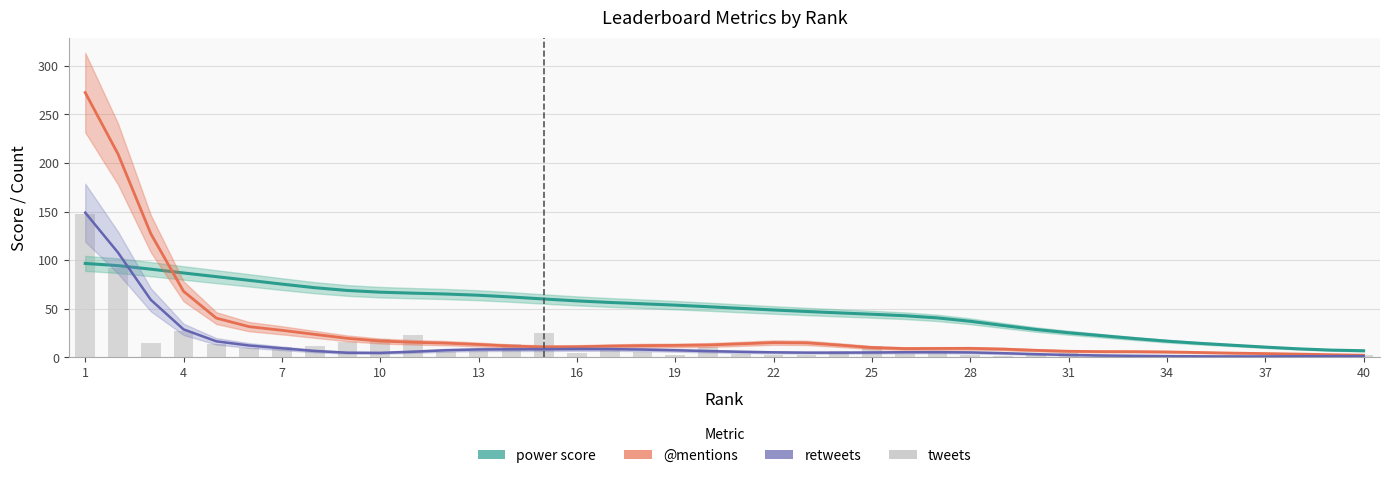

Which category has the highest value in the tweets series?

1